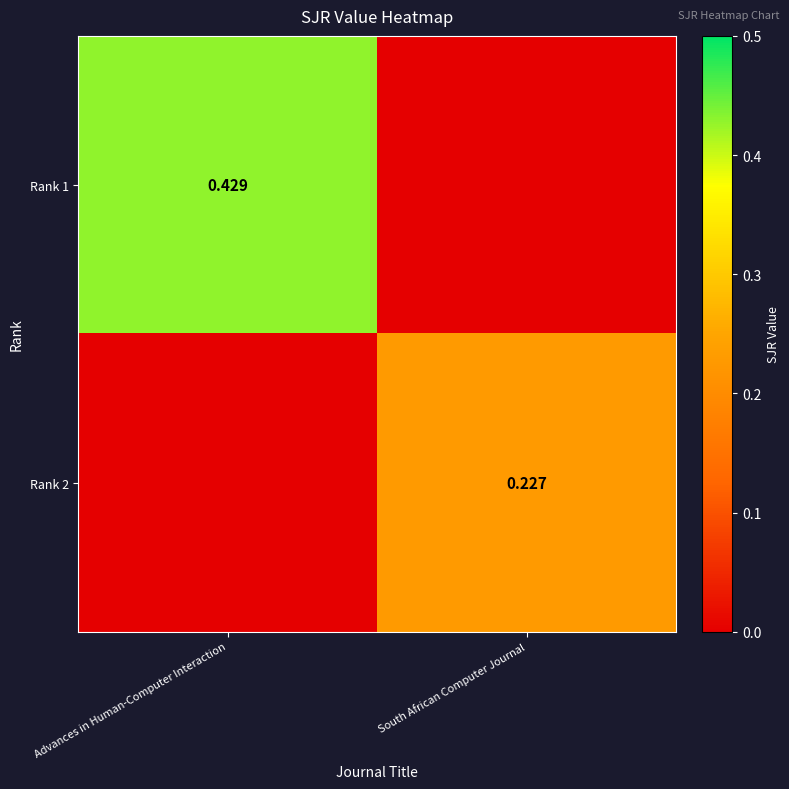

Is the value of Rank 1 at Advances in Human-Computer Interaction greater than the value of Rank 2 at South African Computer Journal?

Yes